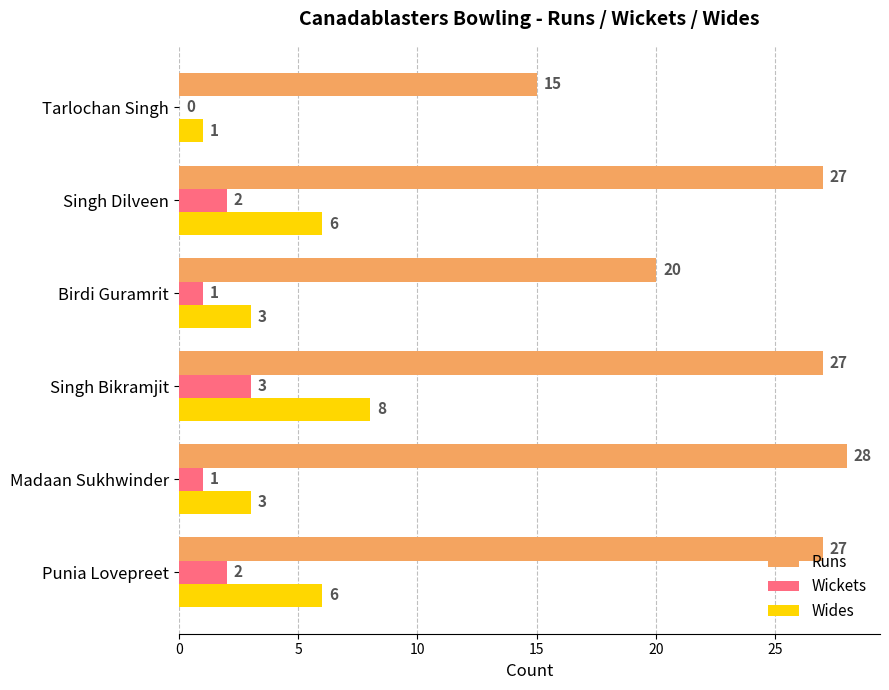

Count the Wickets values in the range 1 to 2.

4